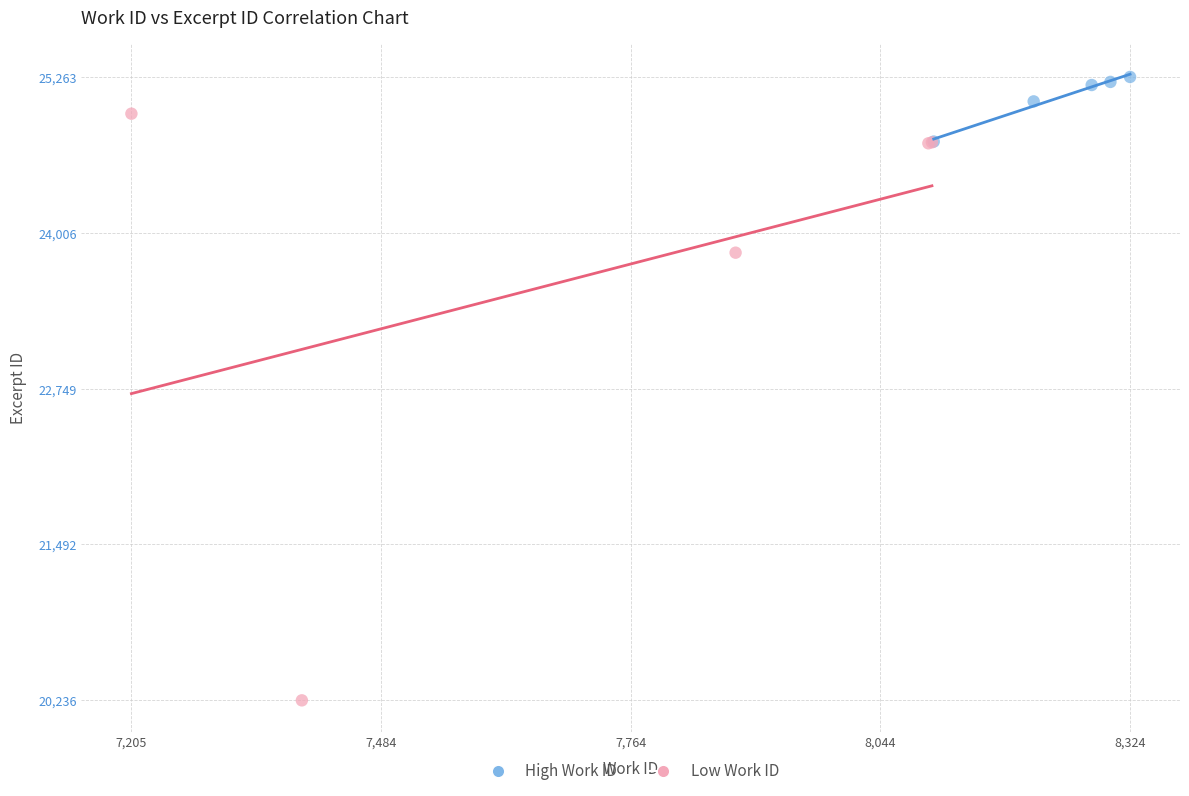

Which series has the largest Y range (max minus min)?

Low Work ID